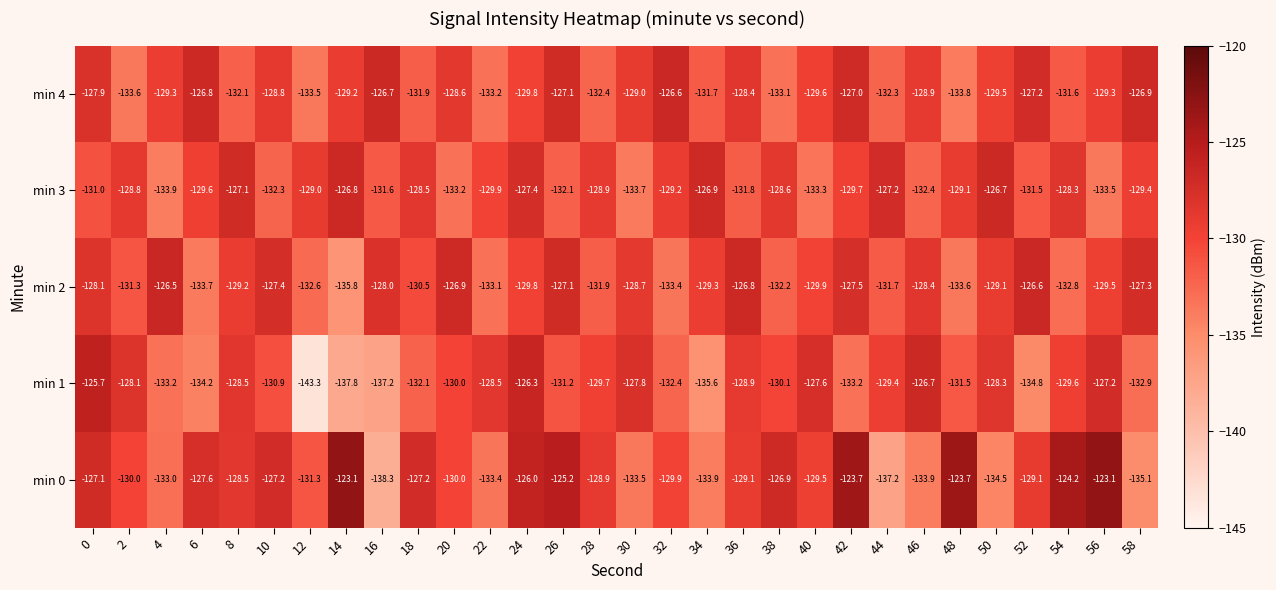

What is the difference between the maximum and minimum values in the min 2 series?

9.3